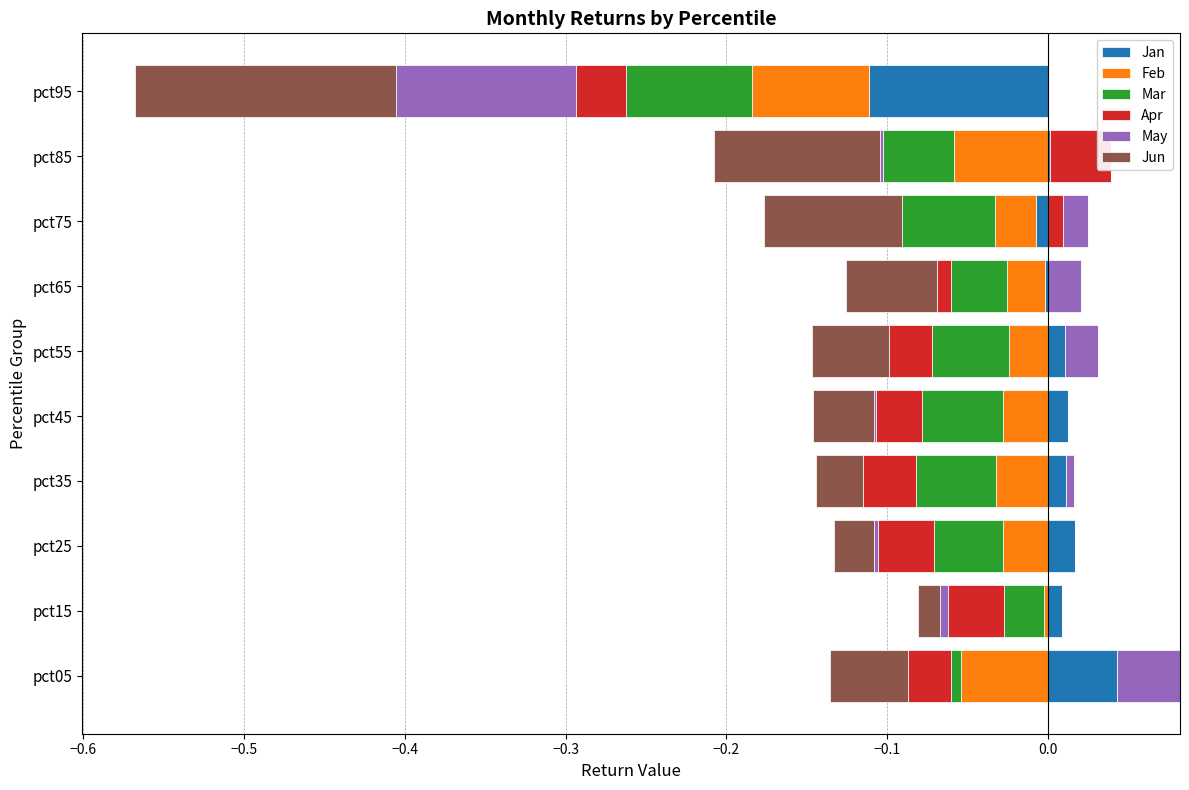

What is the total value across all series at −0.3?

2.4